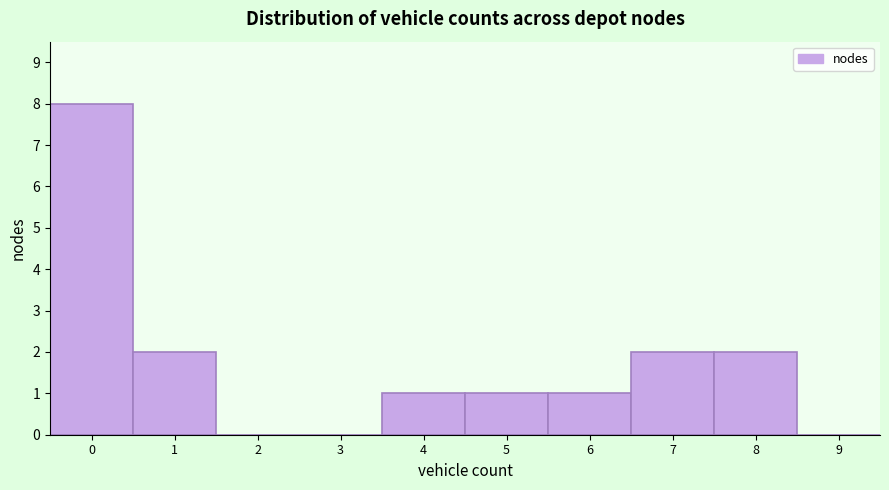

Reading left to right, transcribe this chart: for each bar, give the range it covers on the x-axis and its height. The values are not printed on the chart, so give them approximately, as read against the axis.

-0.5 to 0.5: 8
0.5 to 1.5: 2
1.5 to 2.5: 0
2.5 to 3.5: 0
3.5 to 4.5: 1
4.5 to 5.5: 1
5.5 to 6.5: 1
6.5 to 7.5: 2
7.5 to 8.5: 2
8.5 to 9.5: 0